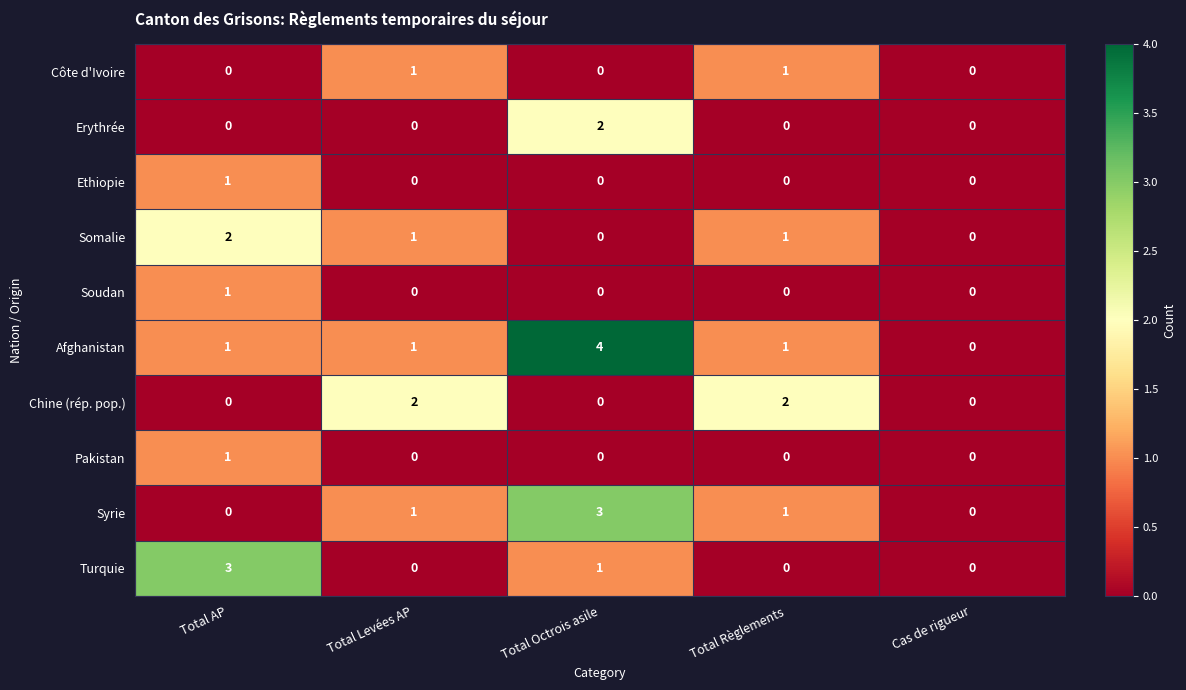

Between Total Octrois asile and Total Règlements, which series saw the biggest shift?

Afghanistan